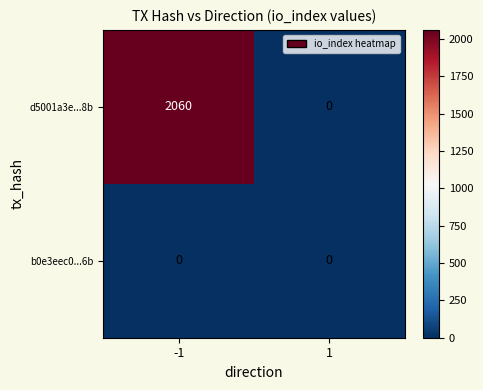

At which category is the sum across all series the highest?

-1